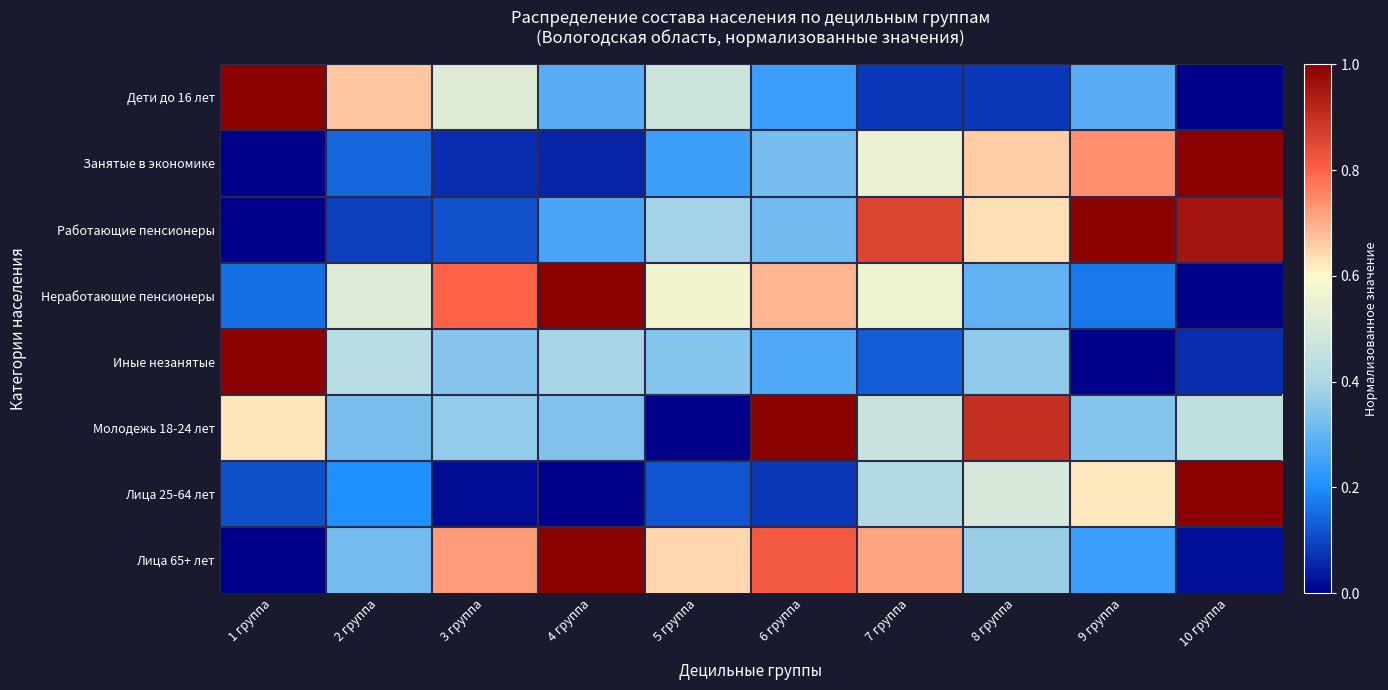

Which has a higher value, 5 группа or 4 группа?

5 группа